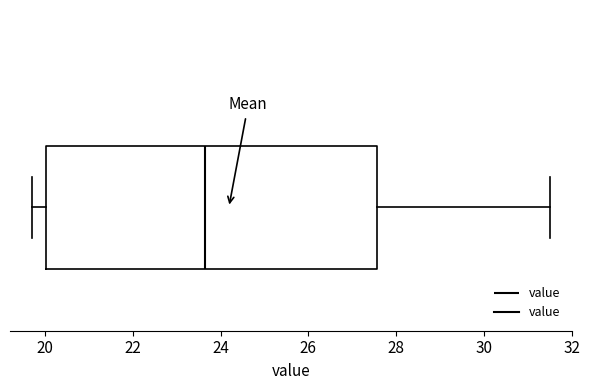

Where is the left edge of the box on the x-axis? The values are not printed on the chart, so give them approximately, as read against the axis.

20.0